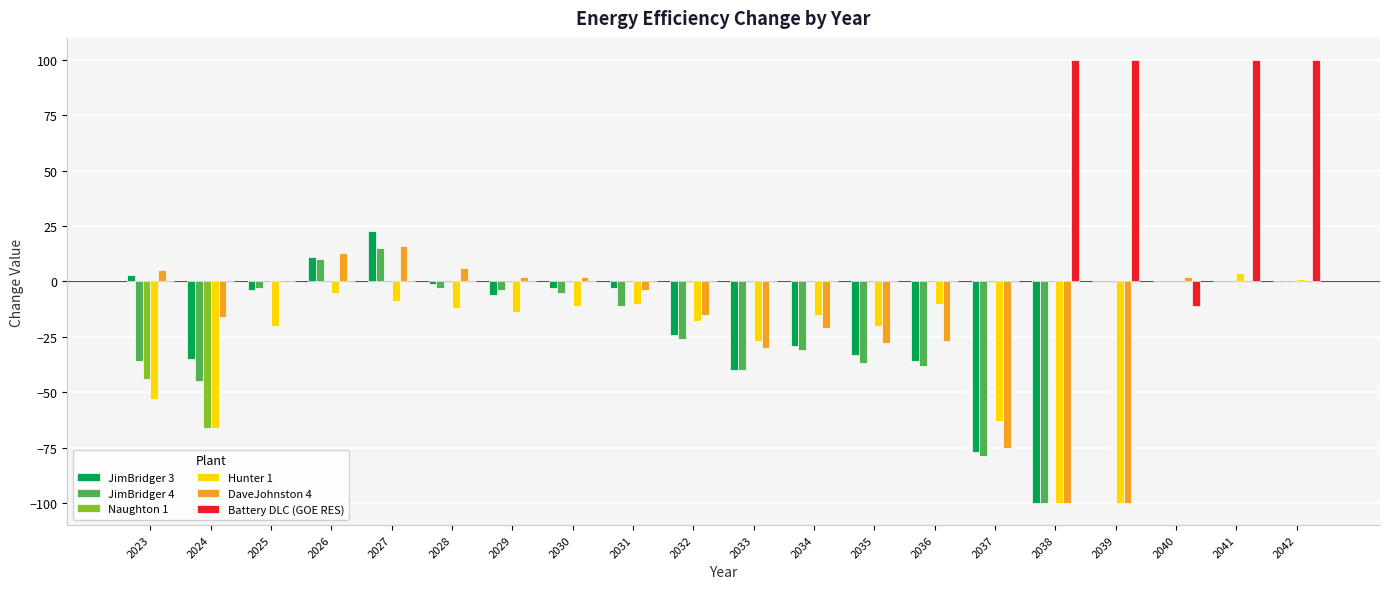

How many distinct data groups are displayed?

6